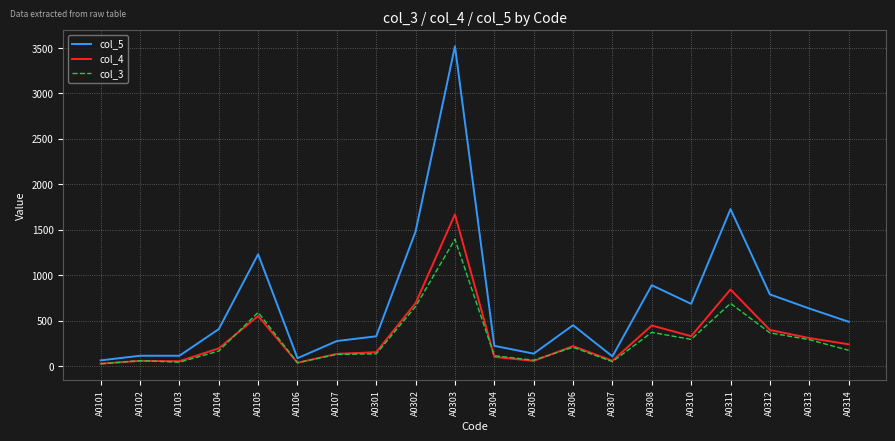

What is the sum of the col_5 values at A0312 and A0314?

1279